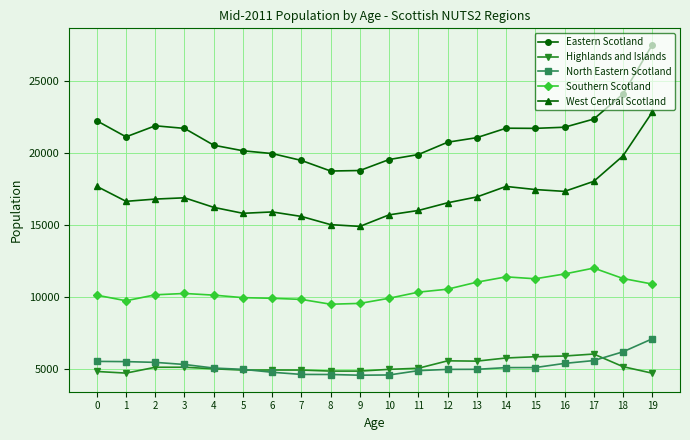

Which category has the highest value across all series?

19